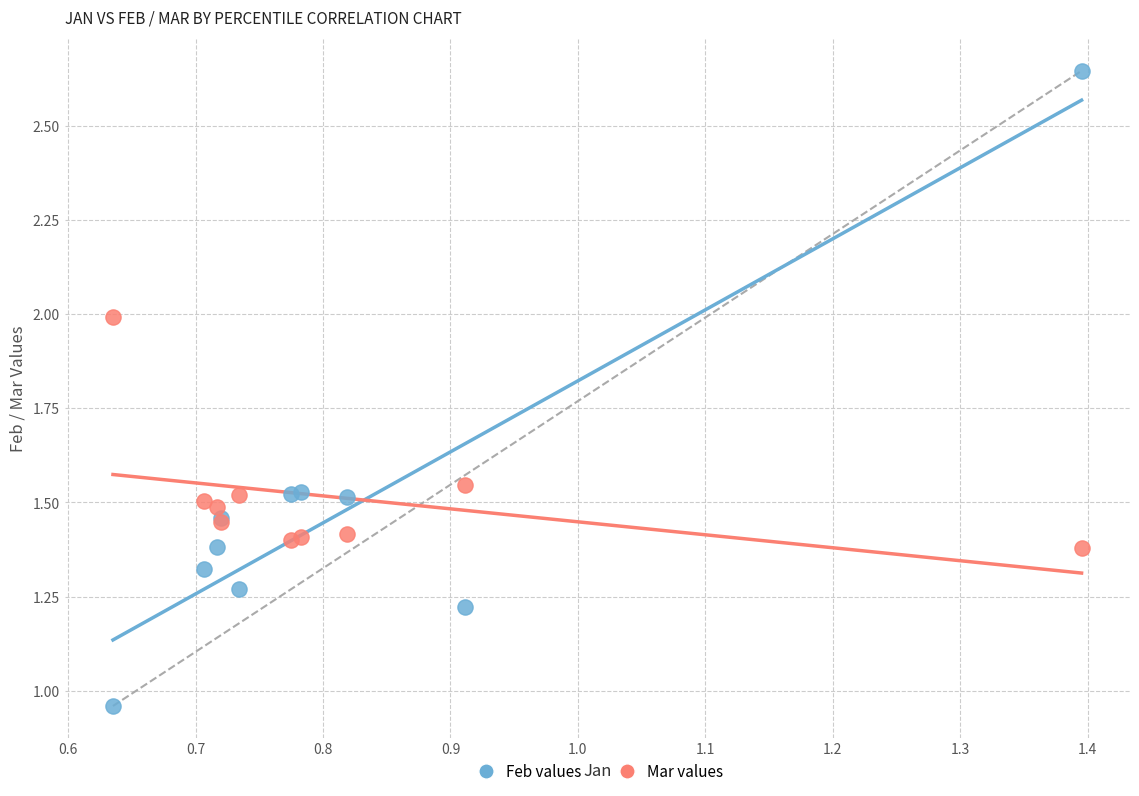

Which series has the widest spread of Y values?

Feb values